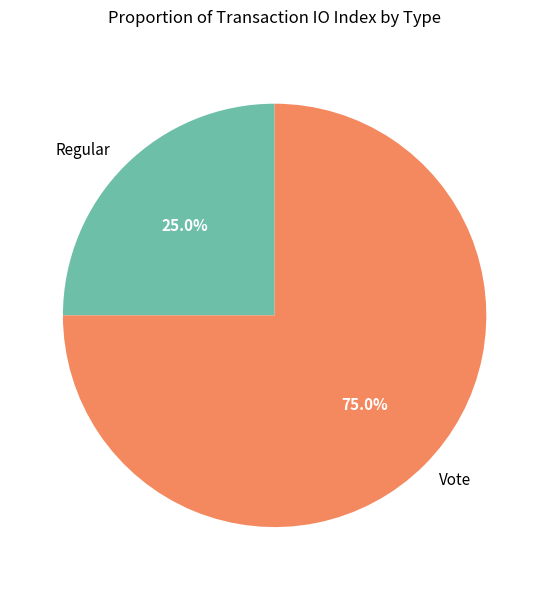

To the nearest percent, what is the difference between the Regular and Vote slice percentages?

50%